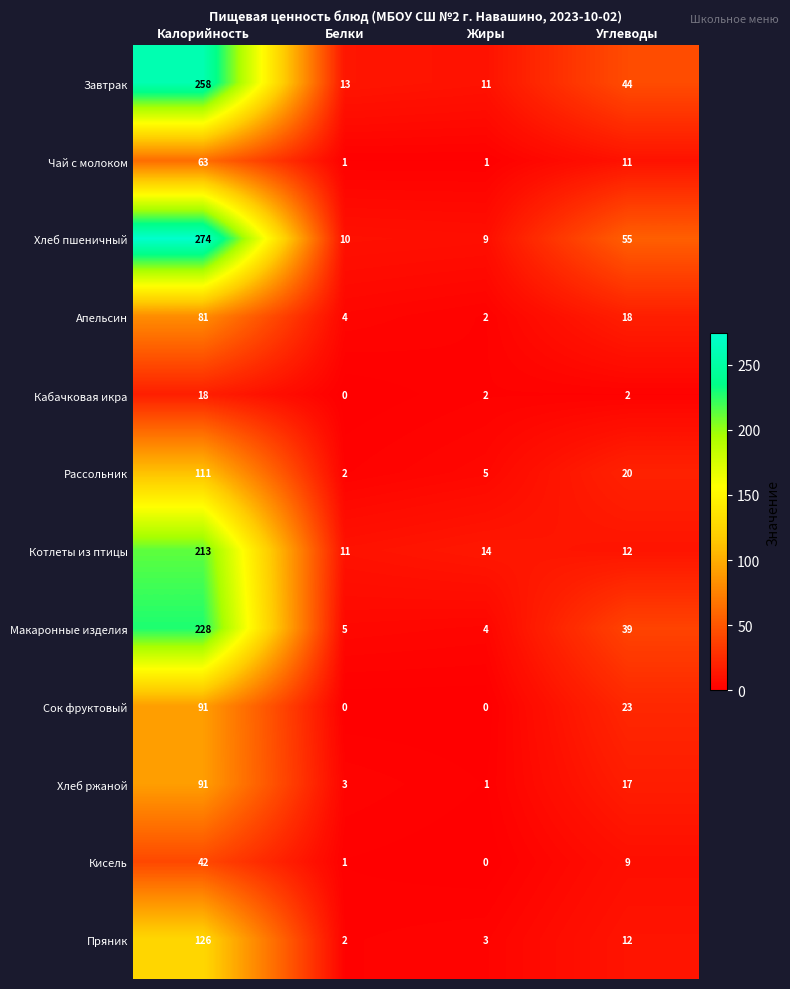

Which series has the largest total across all categories?

Хлеб пшеничный